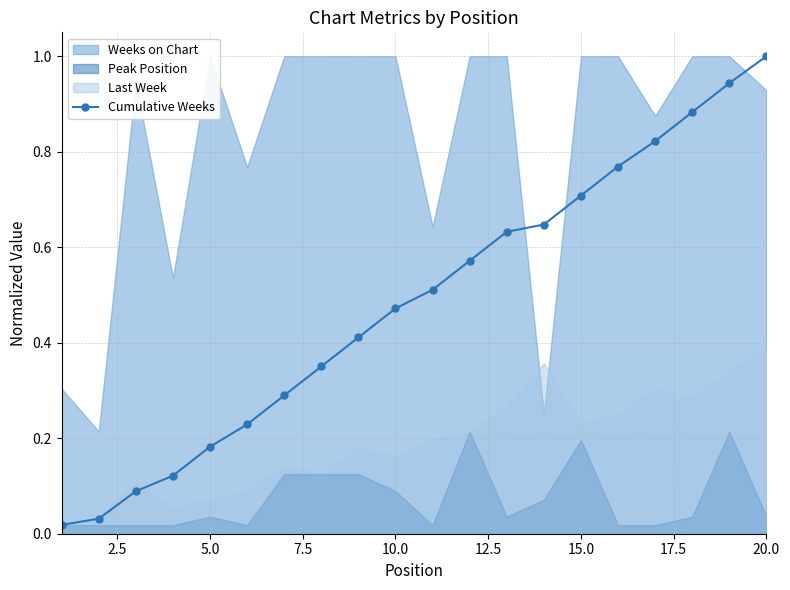

Which category has the highest value in the Cumulative Weeks series?

20.0